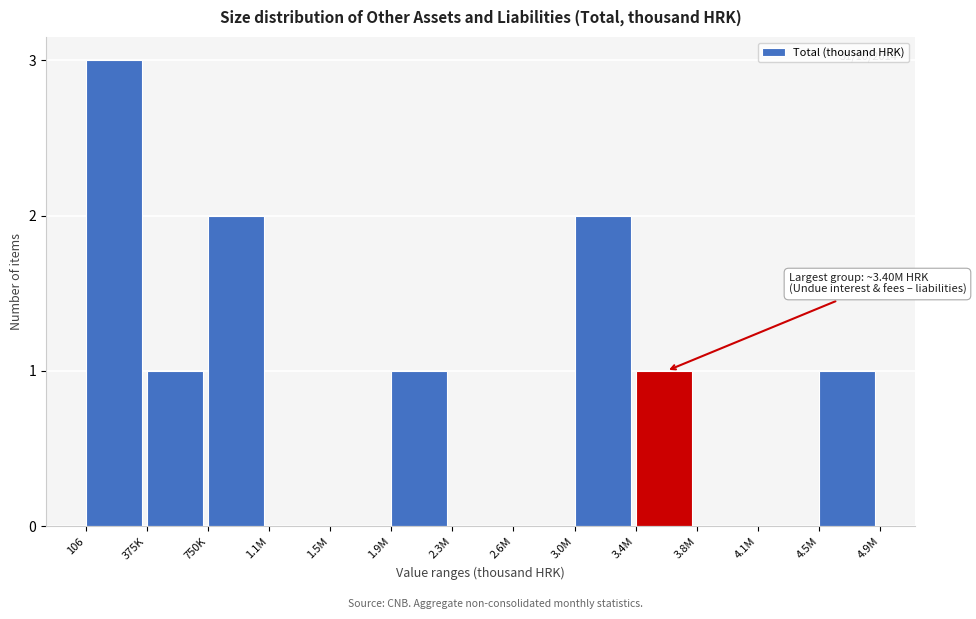

Reading left to right, list all the values displayed in this chart.

106=3	375K=1	750K=2	1.1M=0	1.5M=0	1.9M=1	2.3M=0	2.6M=0	3.0M=2	3.4M=1	3.8M=0	4.1M=0	4.5M=1